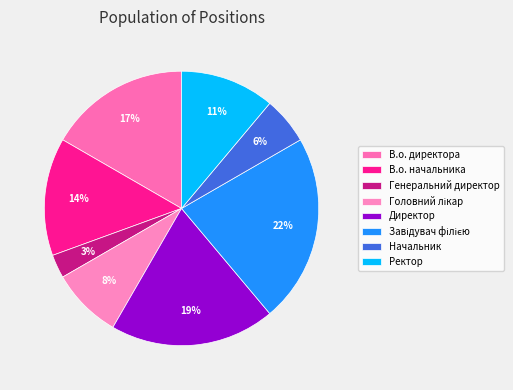

How many slices are in this pie chart?

8